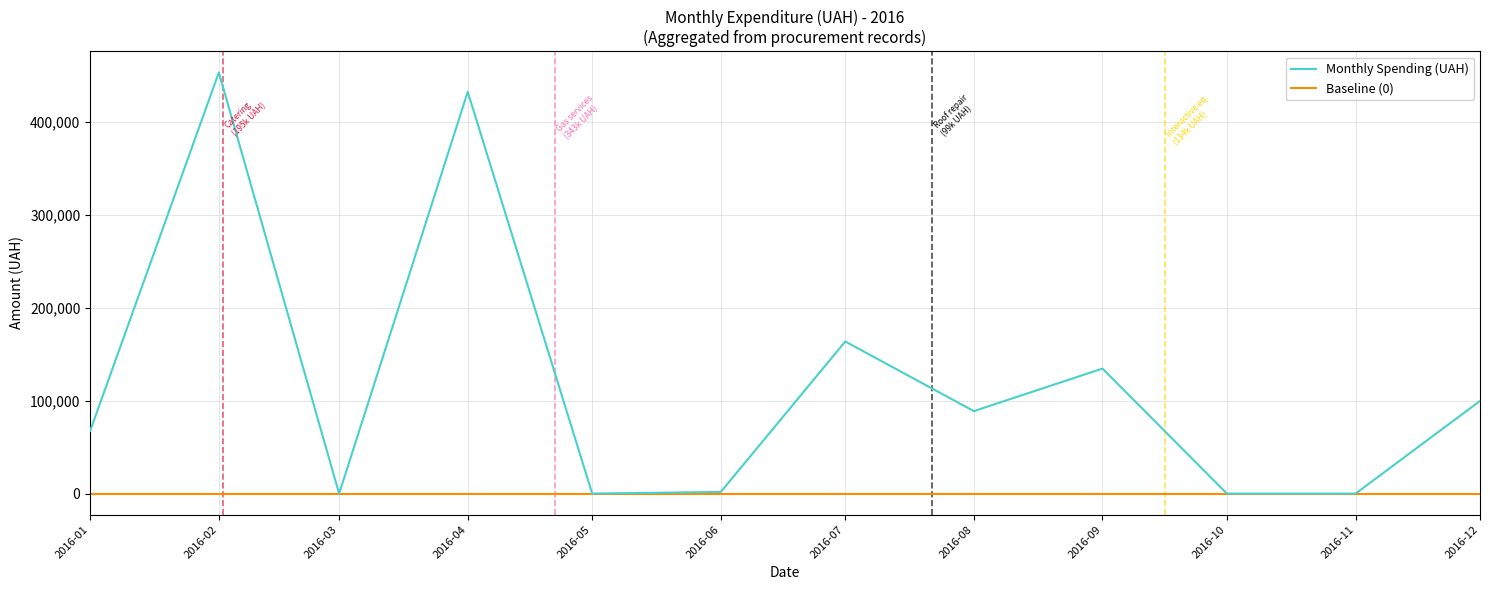

At which label does Monthly Spending (UAH) reach its peak?

2016-02